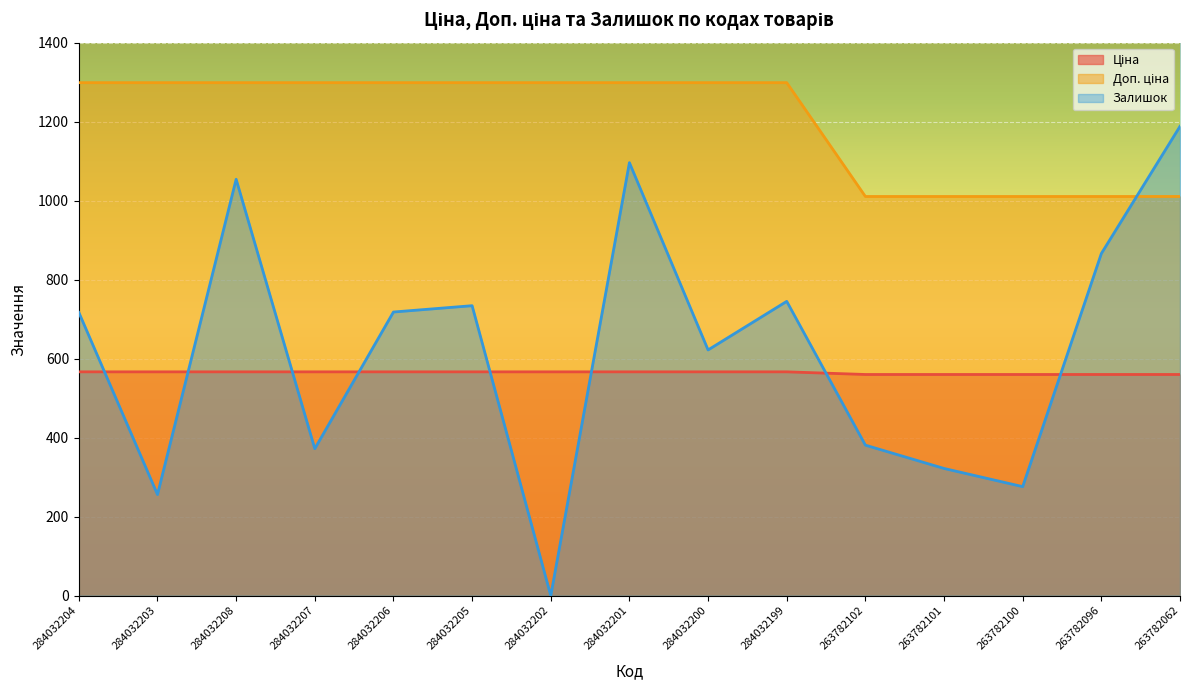

What is the total value across all series at 263782062?

2758.3